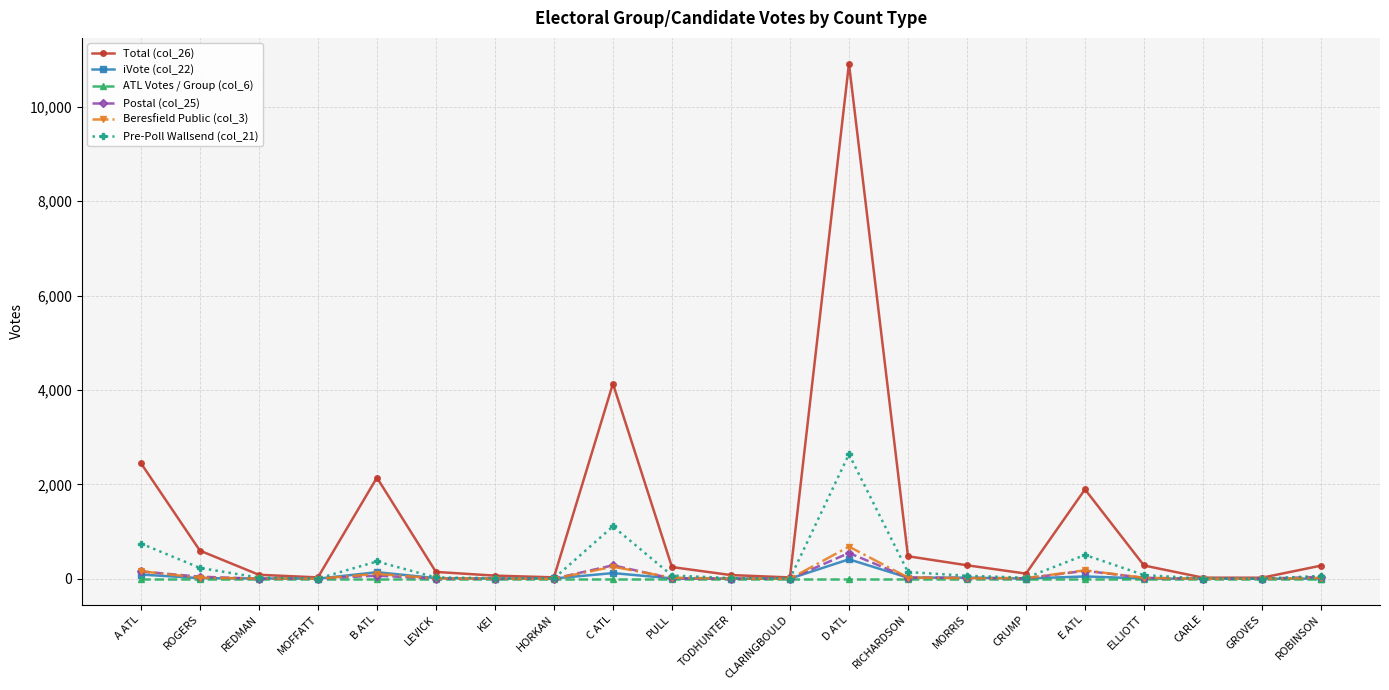

What is the total value across all series at TODHUNTER?

105